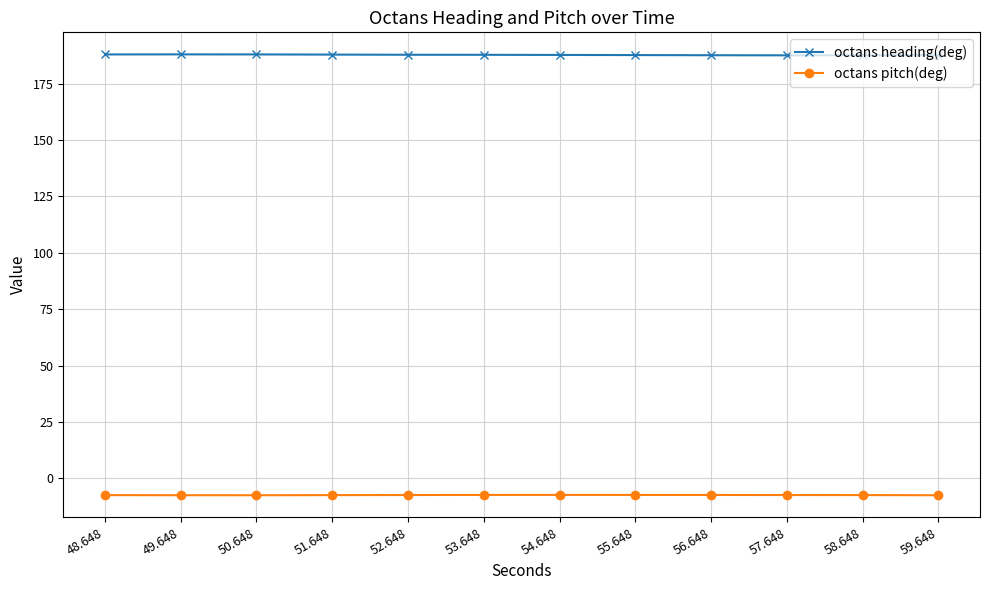

True or false: octans pitch(deg) has more than 0 points higher than both neighbors.

True